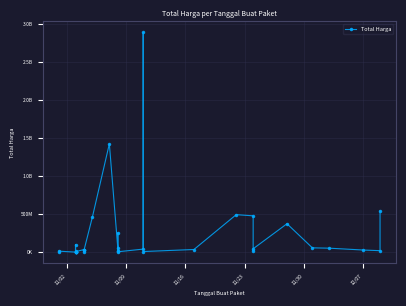

What is the difference between the maximum and minimum values?

2892044000